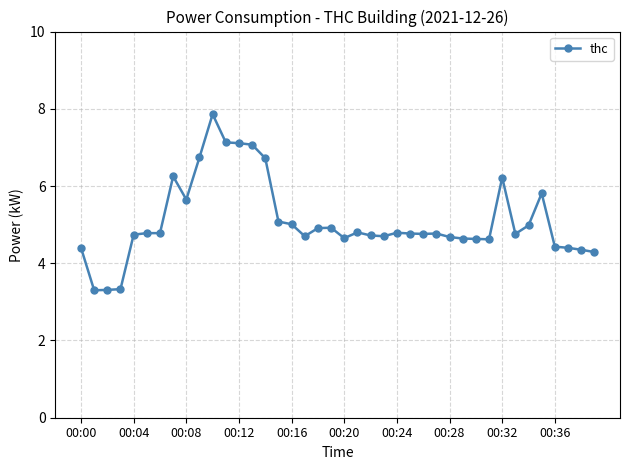

True or false: the data has more than 0 interior local peaks.

True